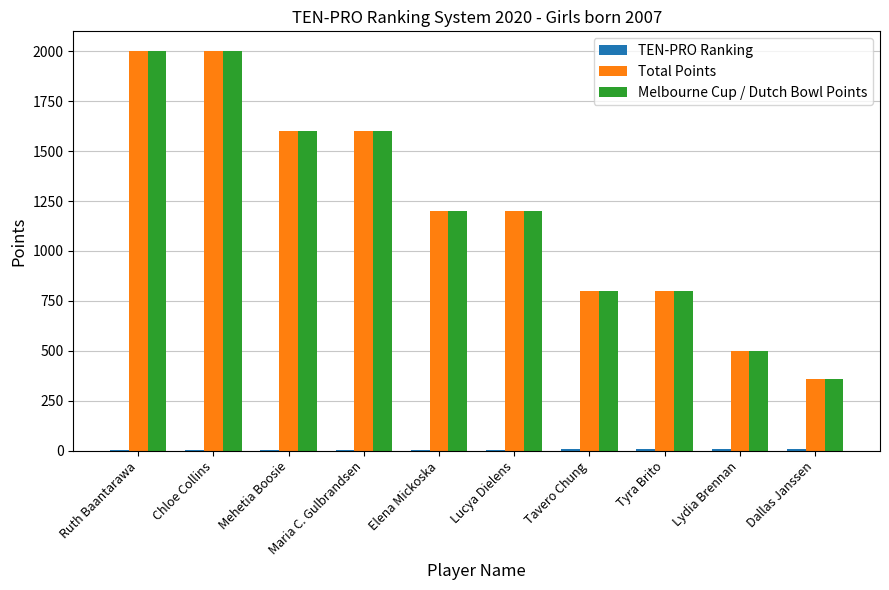

What is the difference between the Melbourne Cup / Dutch Bowl Points values at Tavero Chung and Elena Mickoska?

400